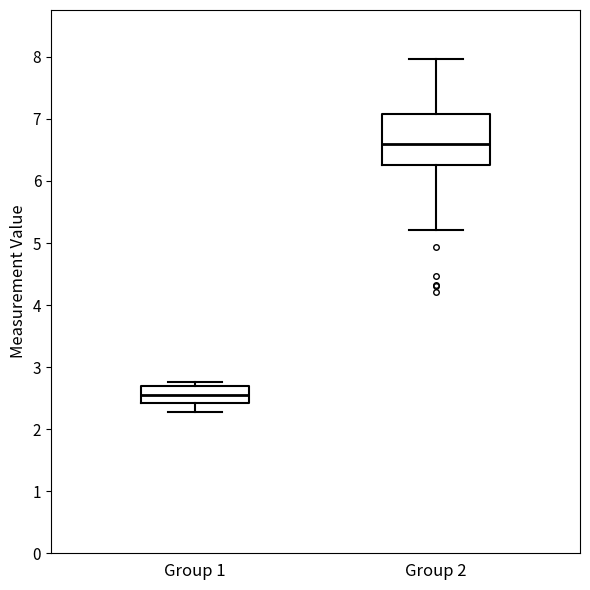

Reading left to right, read every box against the y-axis: the position of its median line, the range the box covers, and the ends of its whiskers. The values are not printed on the chart, so give them approximately, as read against the axis.

Group 1: median 2.6, box 2.4 to 2.7, whiskers 2.3 to 2.8
Group 2: median 6.6, box 6.3 to 7.1, whiskers 5.2 to 8.0